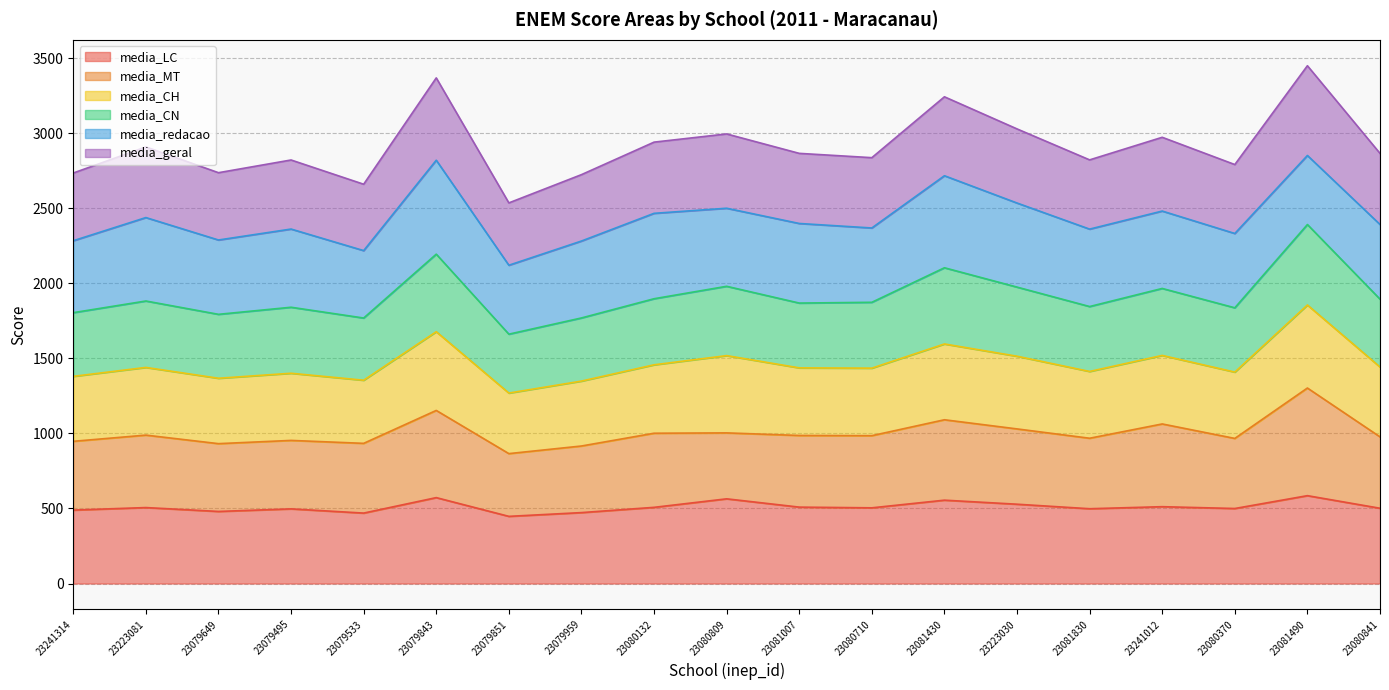

At which label does media_LC reach its minimum?

23079851